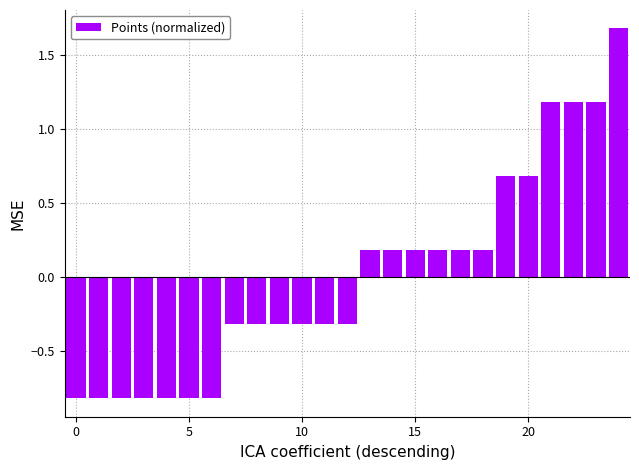

Reading right to left, transcribe all the data shown in this chart.

1.7	1.2	1.2	1.2	0.7	0.7	0.2	0.2	0.2	0.2	0.2	0.2	-0.3	-0.3	-0.3	-0.3	-0.3	-0.3	-0.8	-0.8	-0.8	-0.8	-0.8	-0.8	-0.8